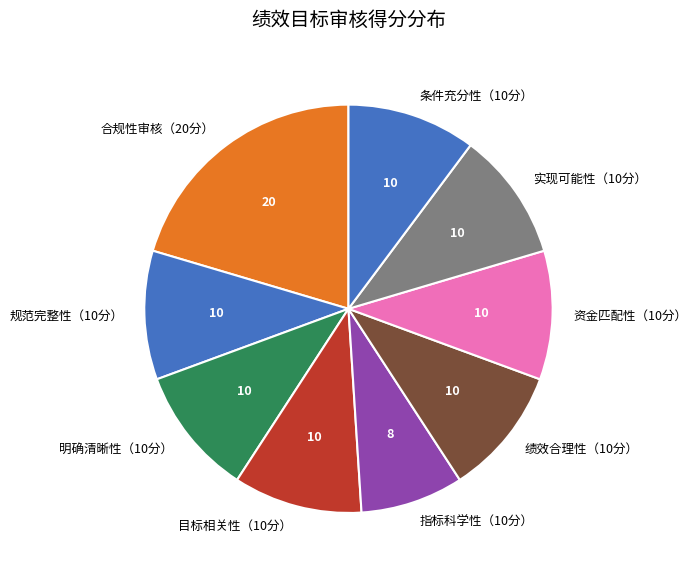

Is the sum of 明确清晰性（10分） and 合规性审核（20分） greater than half?

No